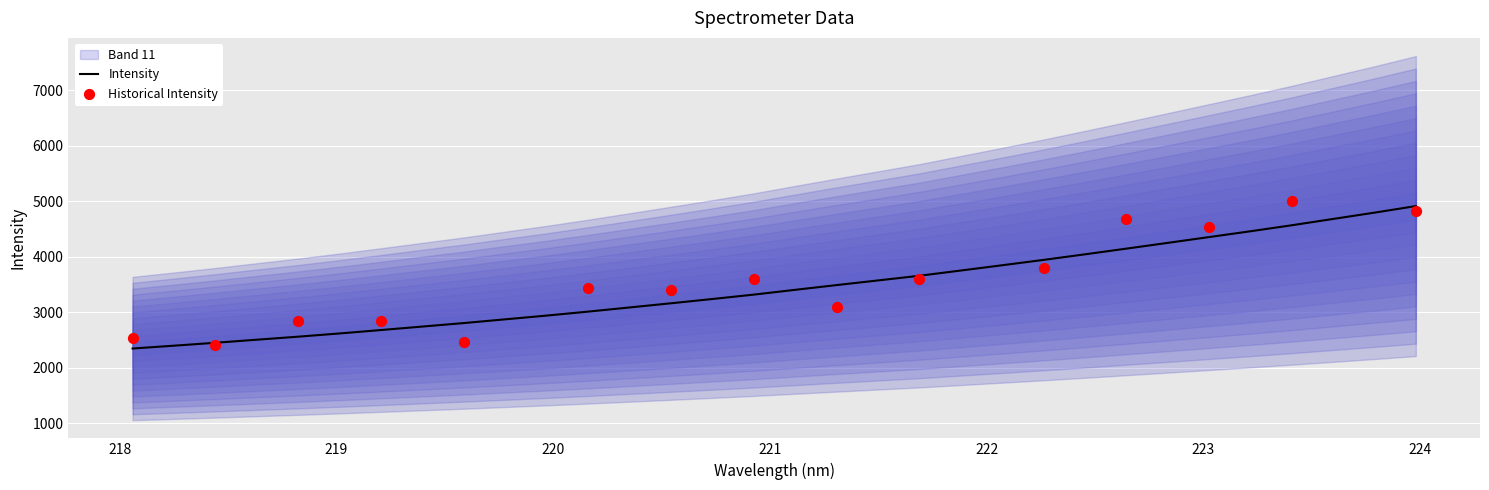

What is the highest value of the Intensity series?

4913.8